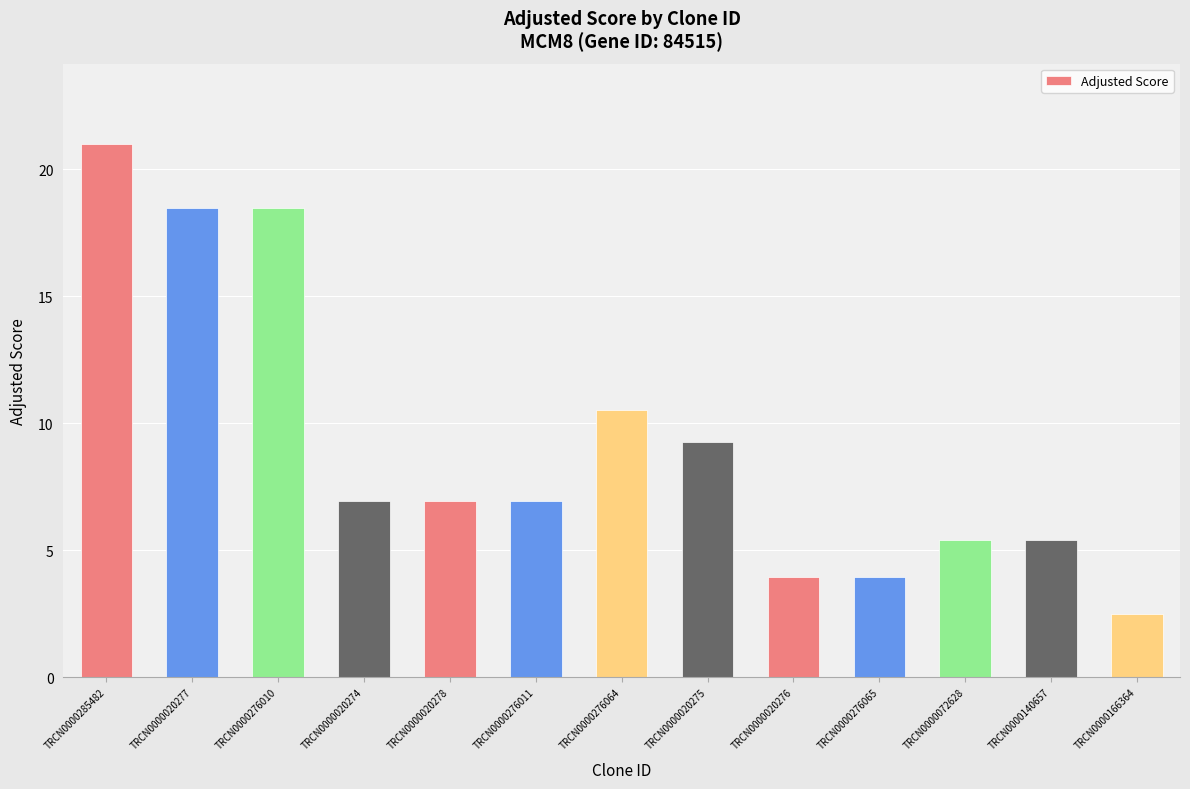

How many data points are less than 6?

5